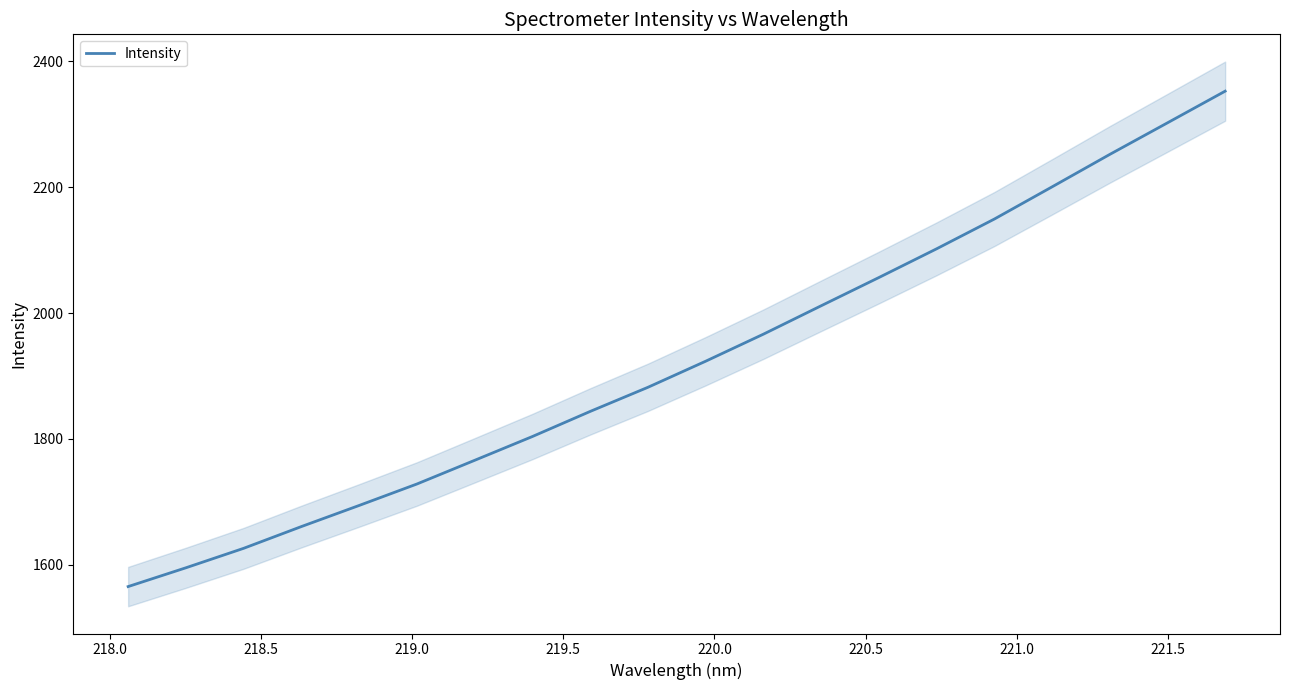

What is the lowest value of the Intensity series?

1565.1